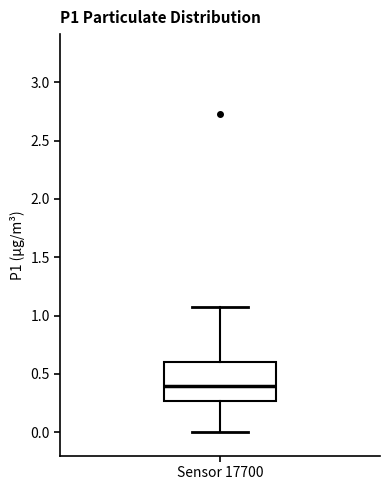

Read this box plot against the y-axis: the position of the median line, the range covered by the box, and the ends of both whiskers. The values are not printed on the chart, so give them approximately, as read against the axis.

median 0.40, box 0.25 to 0.60, whiskers 0.00 to 1.05